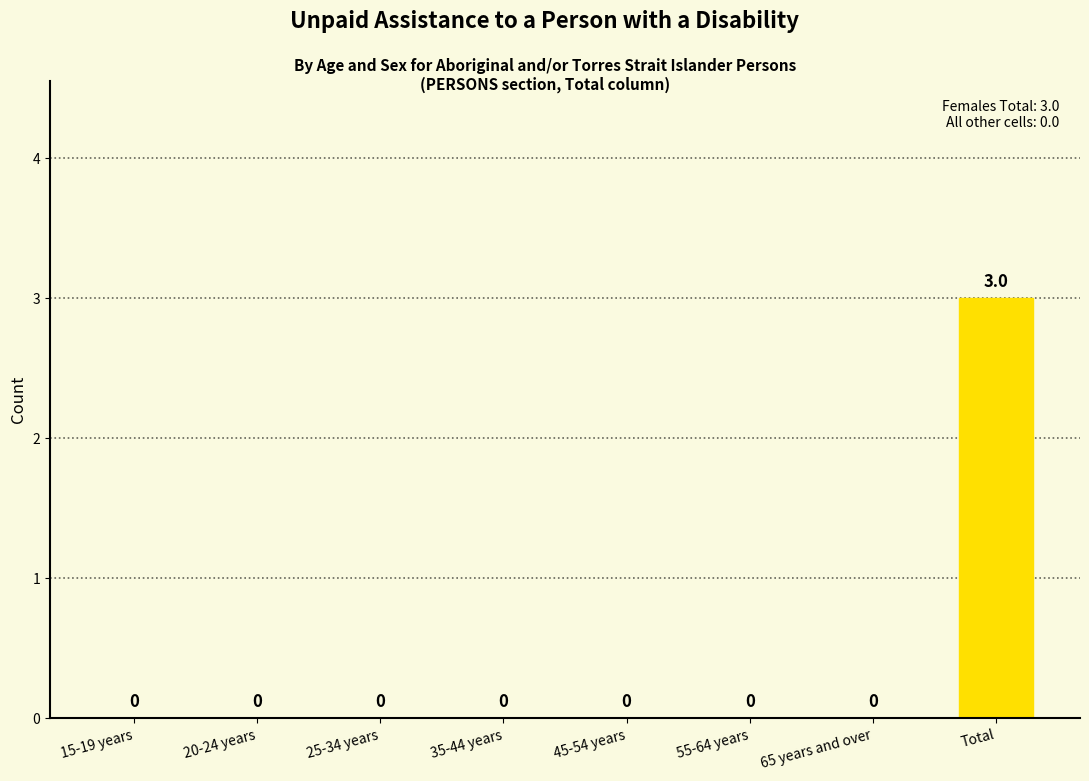

What is the maximum value shown in the chart?

3